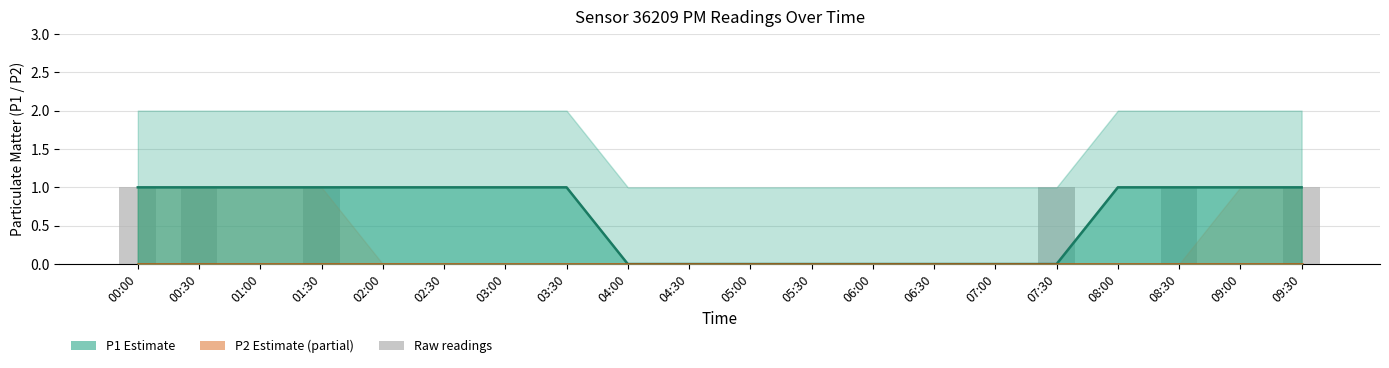

The P1 (Estimate) series shows 1 at 07:00. True or false?

False